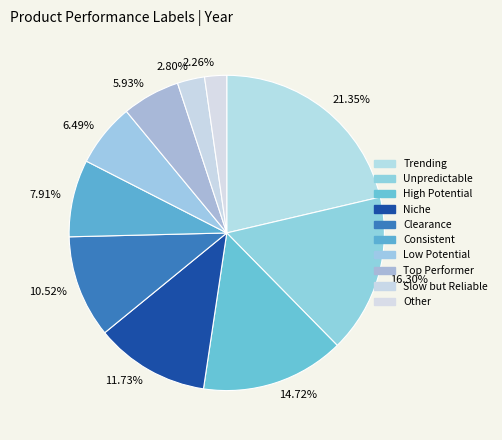

Is there a majority slice in this chart?

No